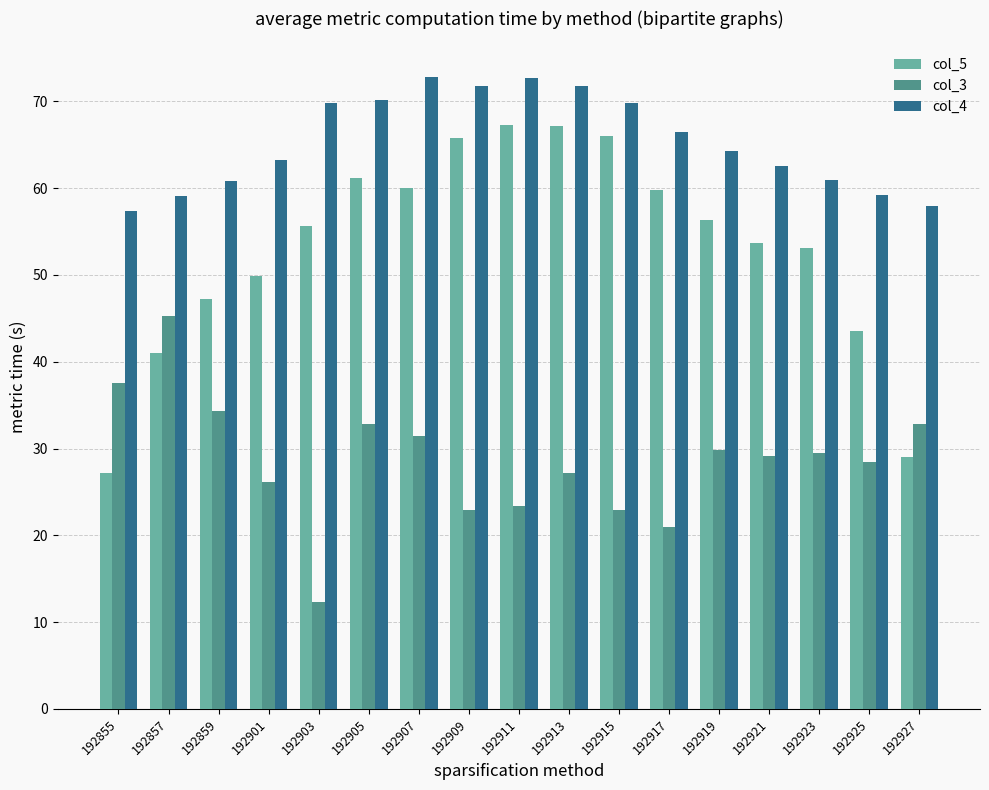

What is the value of the col_4 bar at the 7th from the left?

72.8